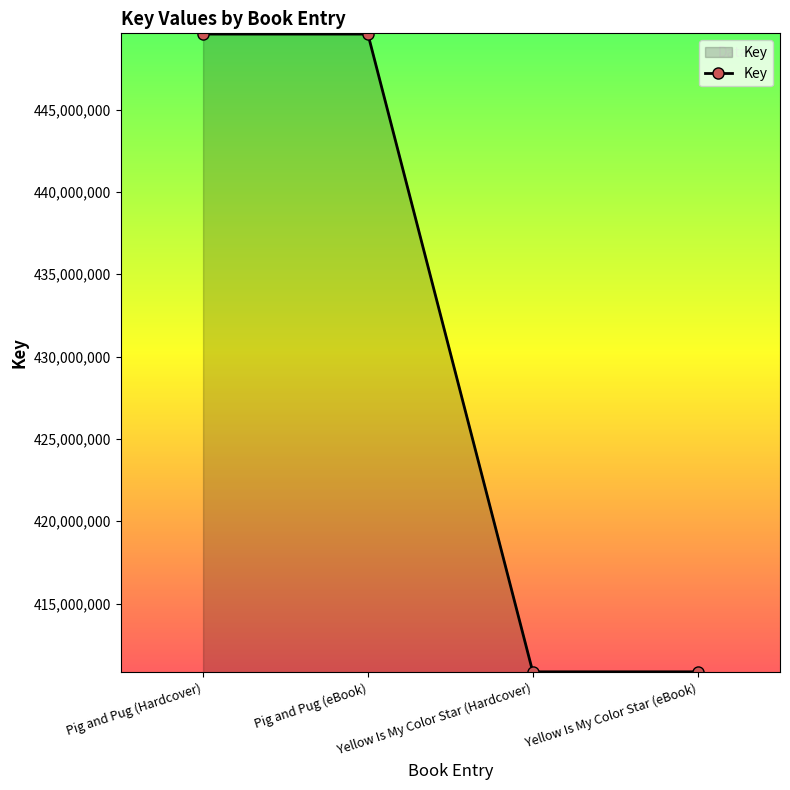

Reading left to right, extract all data points from this chart.

Pig and Pug (Hardcover)=449585303	Pig and Pug (eBook)=449585303	Yellow Is My Color Star (Hardcover)=410857242	Yellow Is My Color Star (eBook)=410857242